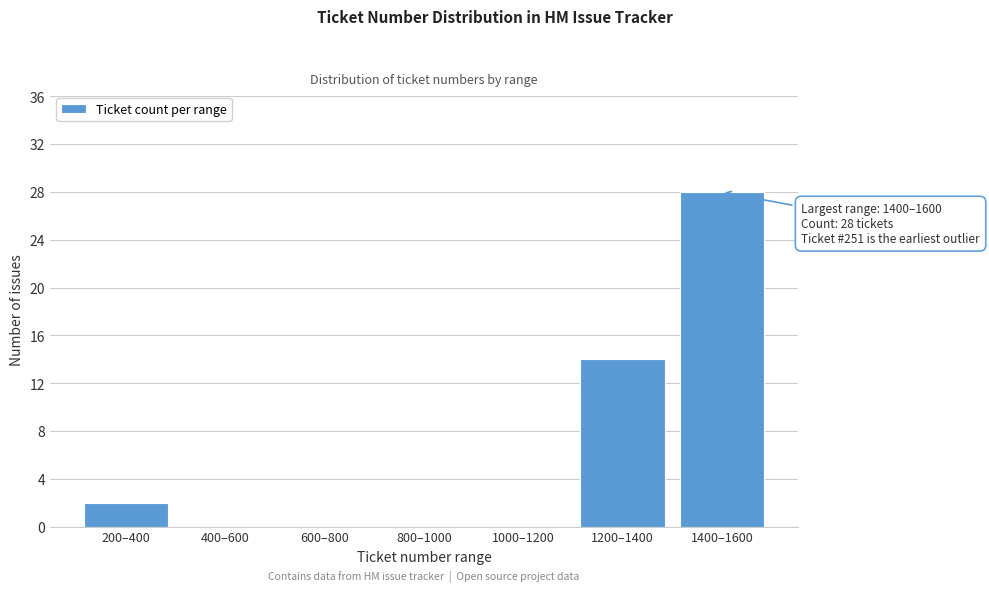

Reading left to right, extract all data points from this chart.

200–400=2	400–600=0	600–800=0	800–1000=0	1000–1200=0	1200–1400=14	1400–1600=28